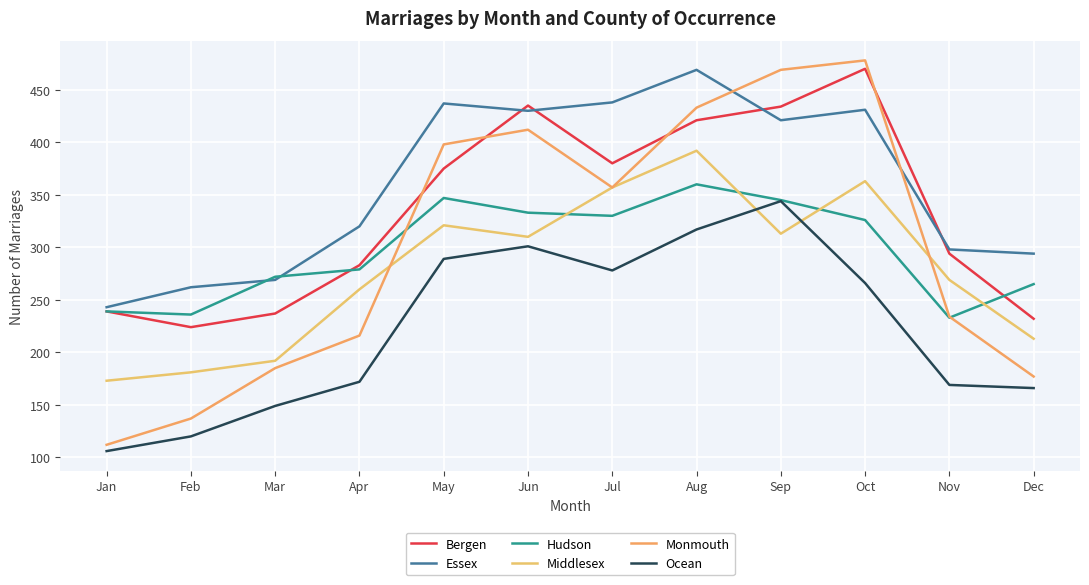

List the labels in order of Ocean value, largest first.

Sep, Aug, Jun, May, Jul, Oct, Apr, Nov, Dec, Mar, Feb, Jan